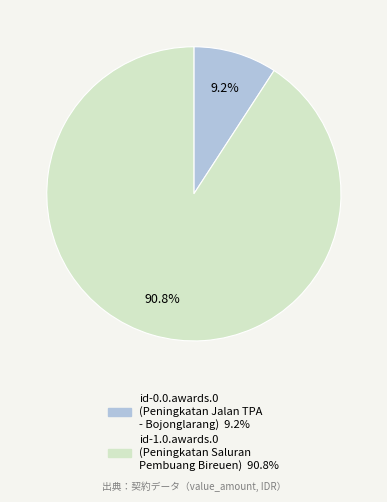

Which has a higher value, id-1.0.awards.0 or id-0.0.awards.0?

id-1.0.awards.0